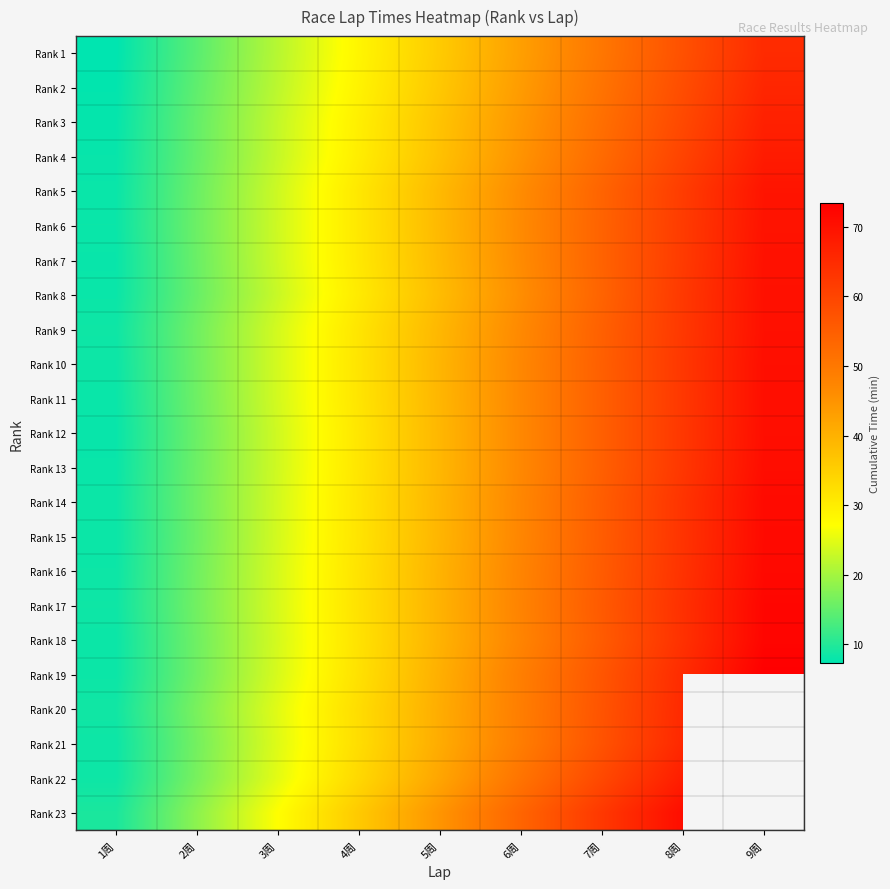

True or false: Rank 8 has a value of 22.1 at 8周.

False